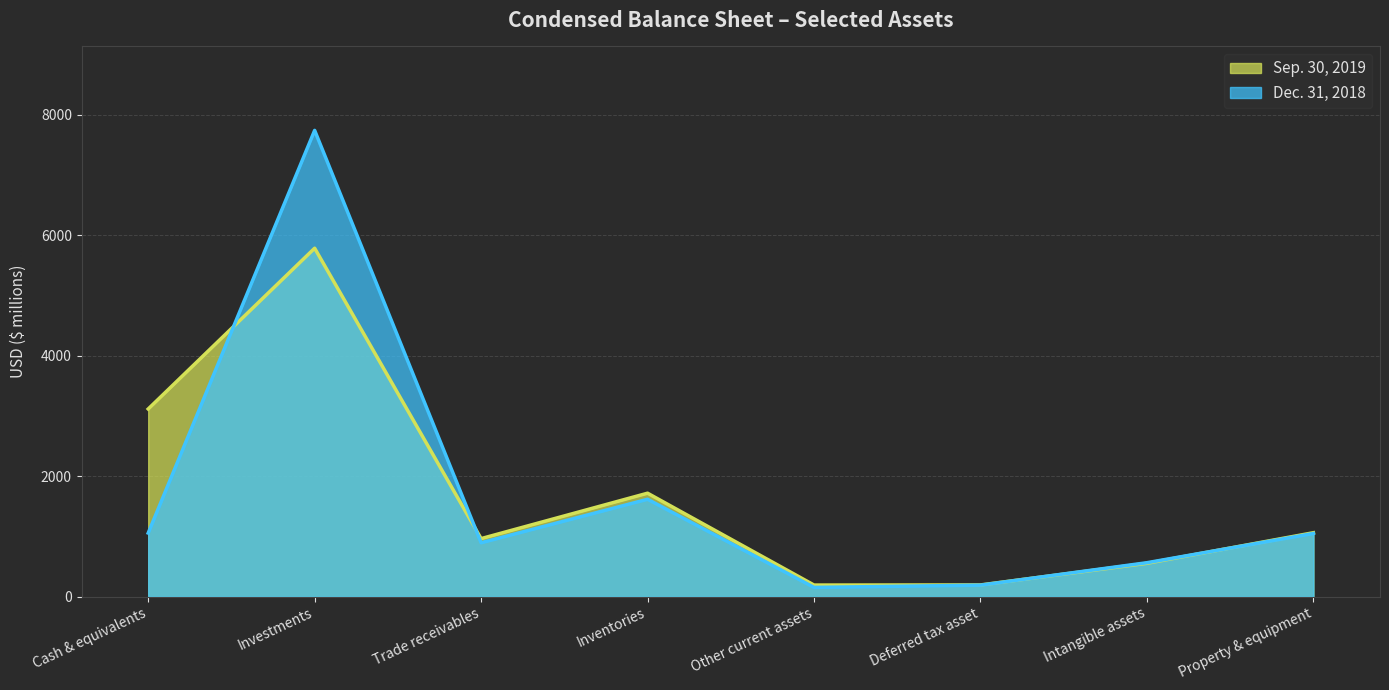

What is the sum of the Dec. 31, 2018 values at Investments and Property & equipment?

8792